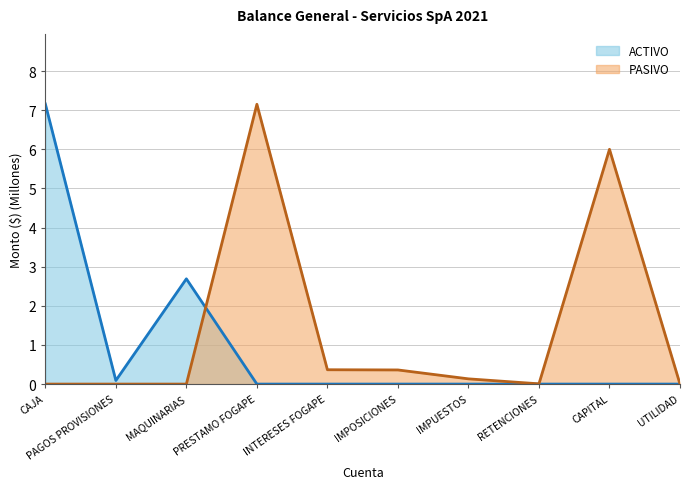

What is the total value across all series at IMPUESTOS?

0.1